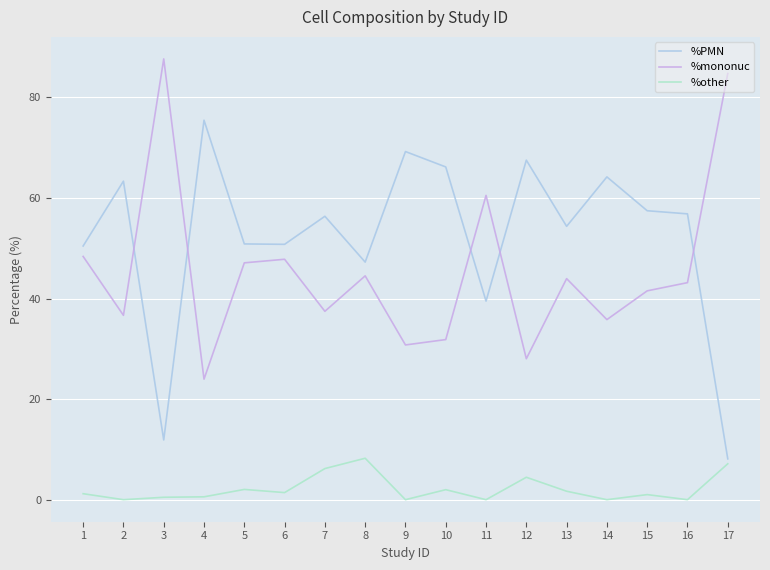

True or false: %PMN has more than 0 points higher than both neighbors.

True